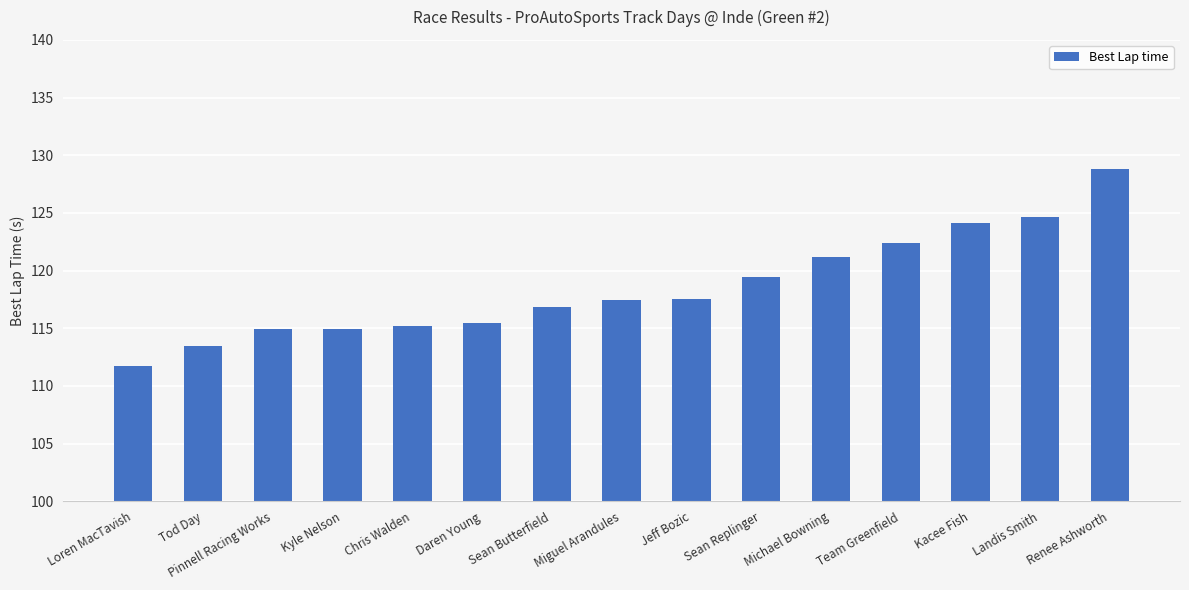

Does the chart contain any negative values?

No